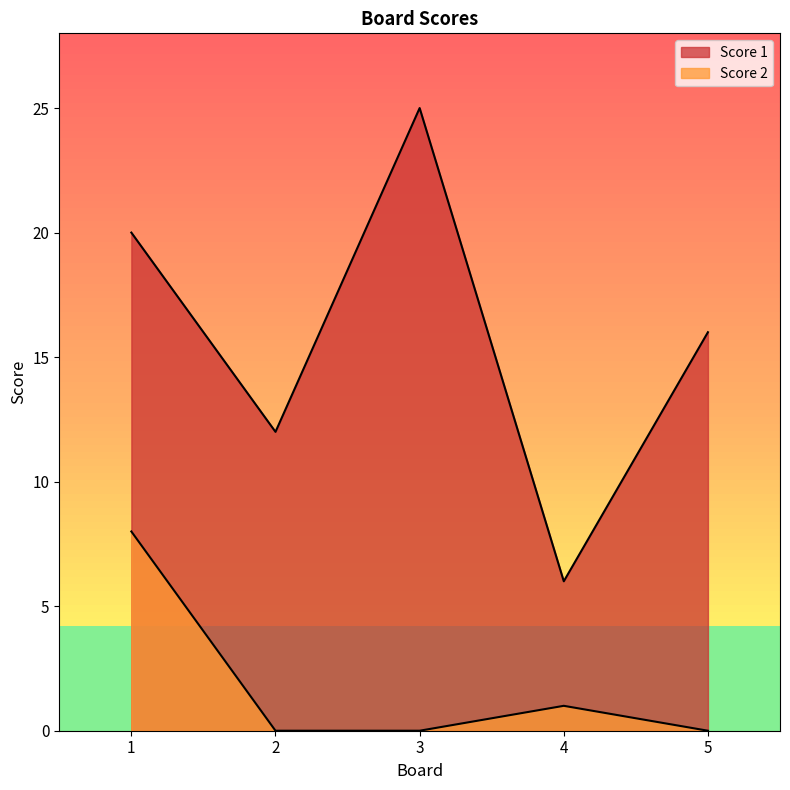

Rank the categories by Score 2 value from lowest to highest.

2, 3, 5, 4, 1